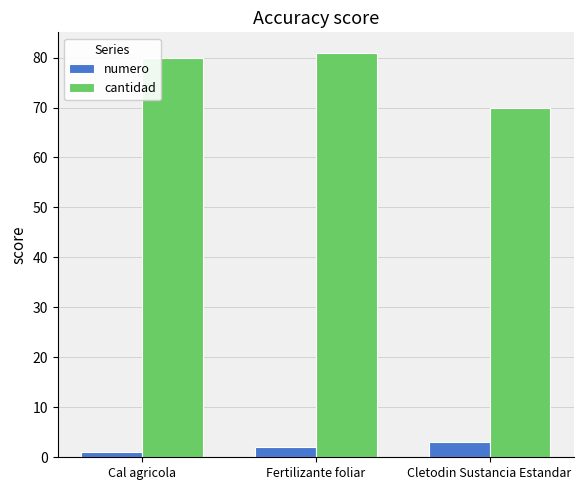

The value of cantidad at Cletodin Sustancia Estandar is 70. True or false?

True